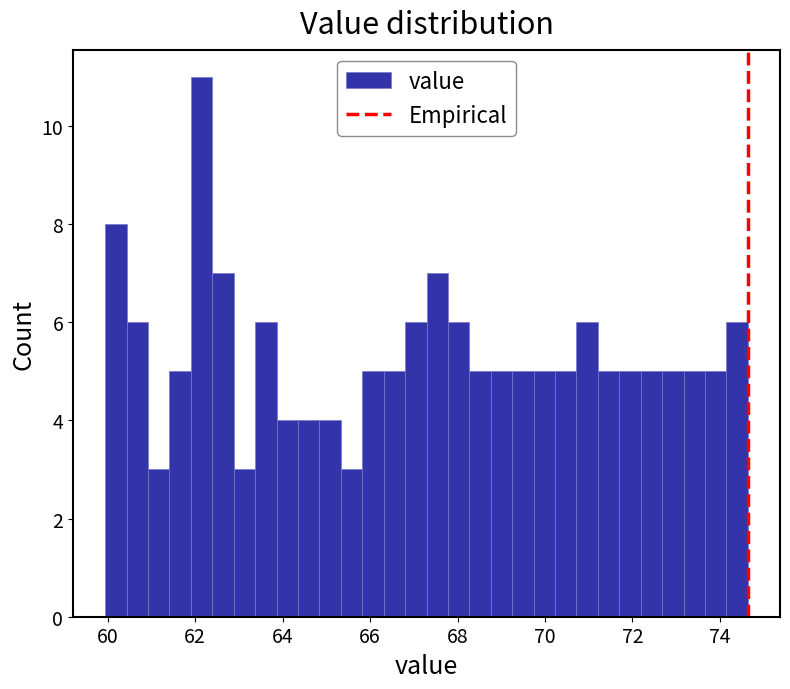

Around what value on the x-axis is the tallest bar? Give the approximate position of its centre, as read against the axis.

62.2